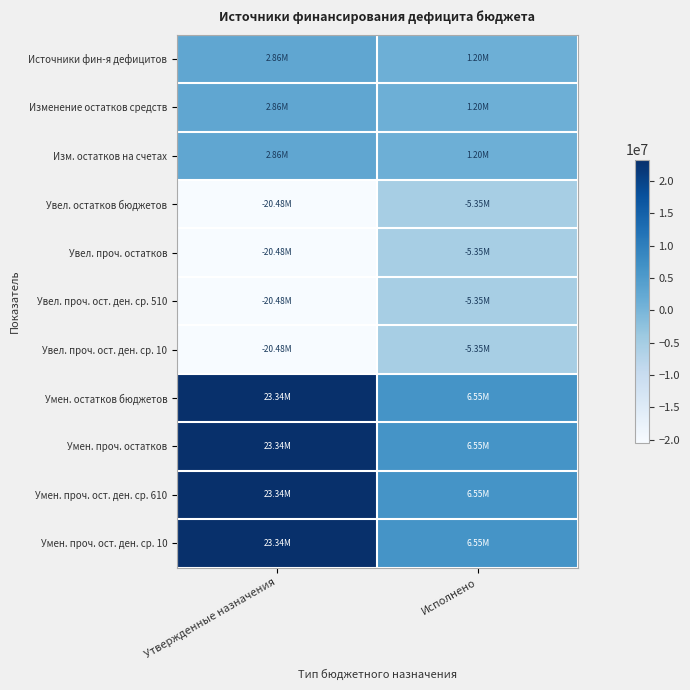

Reading left to right, list all the values displayed in this chart.

Источники фин-я дефицитов: Утвержденные назначения=2862282.5	Исполнено=1195921.3
Изменение остатков средств: Утвержденные назначения=2862282.5	Исполнено=1195921.3
Изм. остатков на счетах: Утвержденные назначения=2862282.5	Исполнено=1195921.3
Увел. остатков бюджетов: Утвержденные назначения=-20476700.0	Исполнено=-5349857.4
Увел. проч. остатков: Утвержденные назначения=-20476700.0	Исполнено=-5349857.4
Увел. проч. ост. ден. ср. 510: Утвержденные назначения=-20476700.0	Исполнено=-5349857.4
Увел. проч. ост. ден. ср. 10: Утвержденные назначения=-20476700.0	Исполнено=-5349857.4
Умен. остатков бюджетов: Утвержденные назначения=23338982.5	Исполнено=6545778.7
Умен. проч. остатков: Утвержденные назначения=23338982.5	Исполнено=6545778.7
Умен. проч. ост. ден. ср. 610: Утвержденные назначения=23338982.5	Исполнено=6545778.7
Умен. проч. ост. ден. ср. 10: Утвержденные назначения=23338982.5	Исполнено=6545778.7